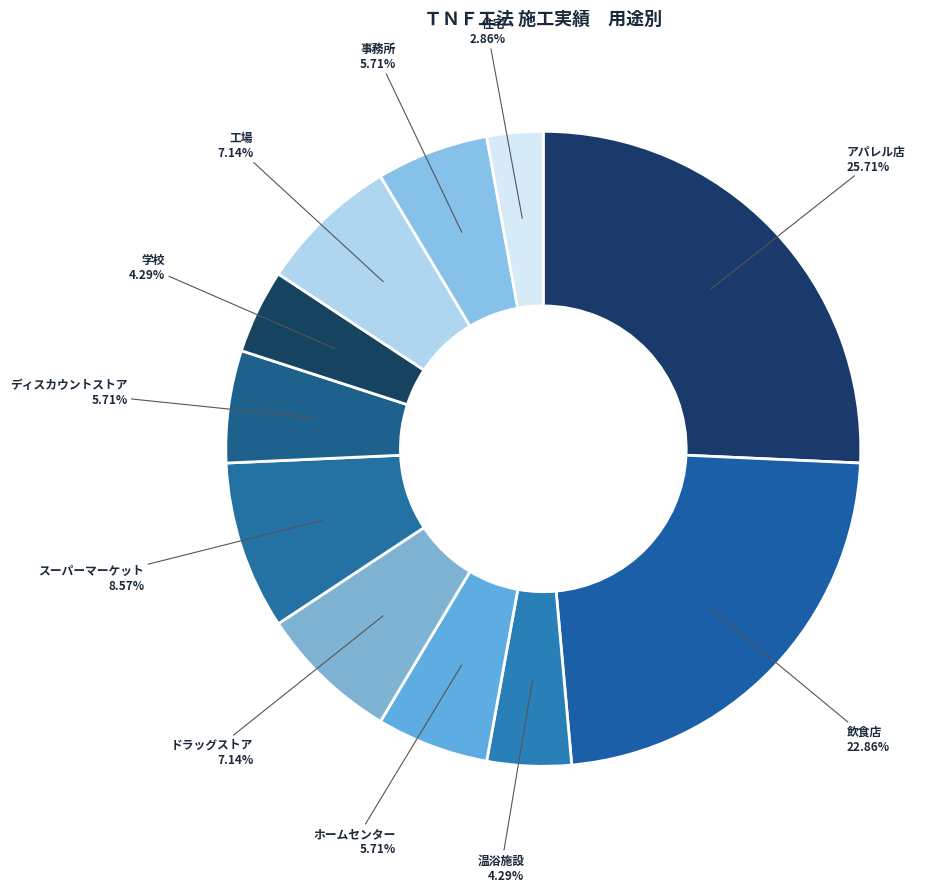

Does 温浴施設 represent more than half of the total?

No